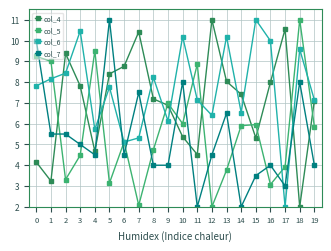

What is the total value across all series at 1?

25.9